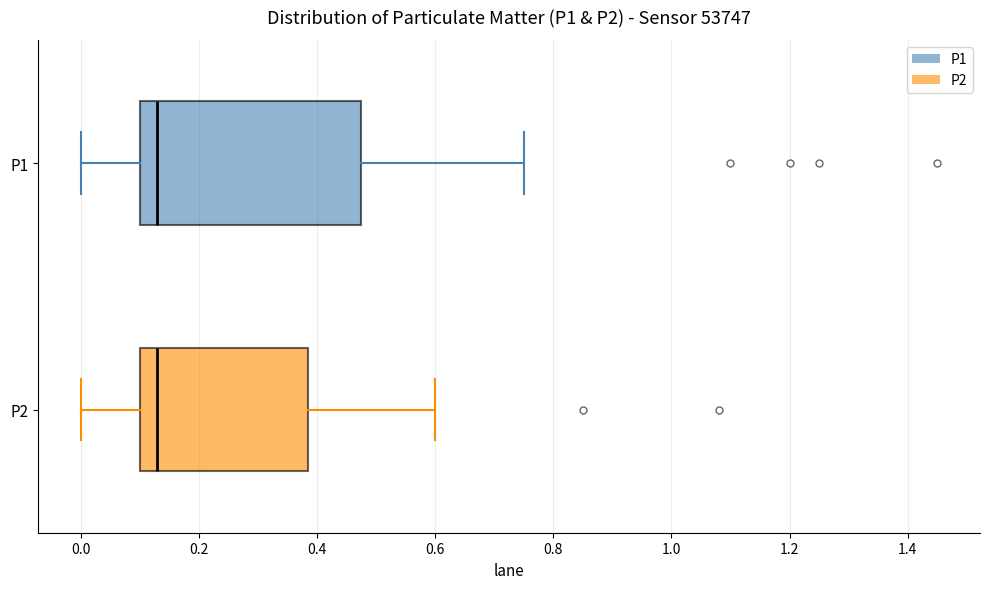

Where does the median line of the box for P1 sit on the x-axis? The values are not printed on the chart, so give them approximately, as read against the axis.

0.14